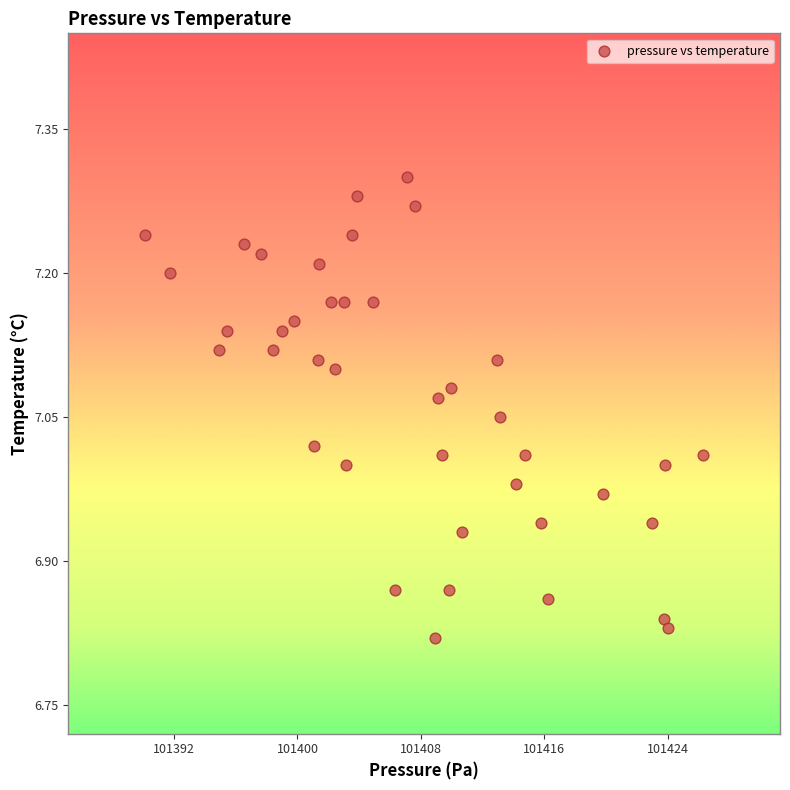

What is the range of X values (max minus min)?

36.1